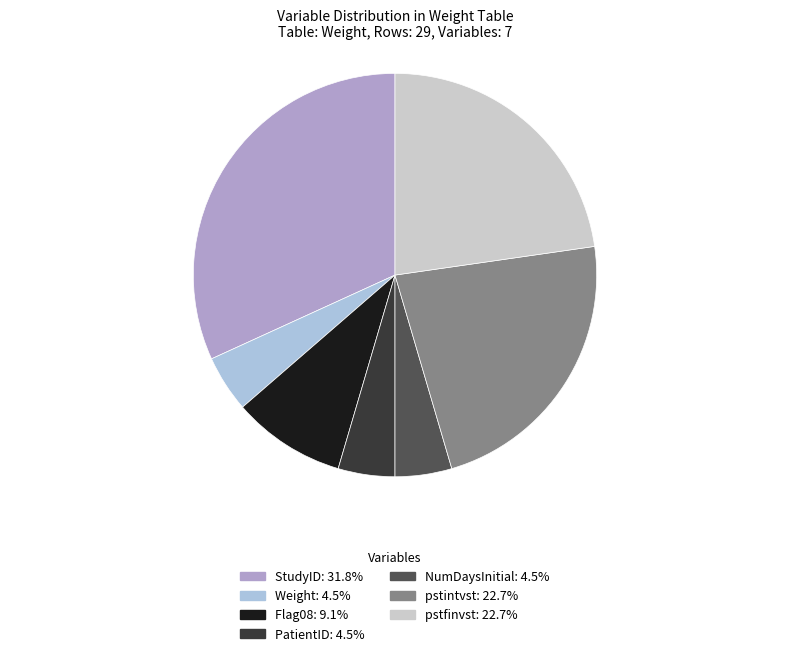

What is the ratio of the value at StudyID to the value at NumDaysInitial?

7.0